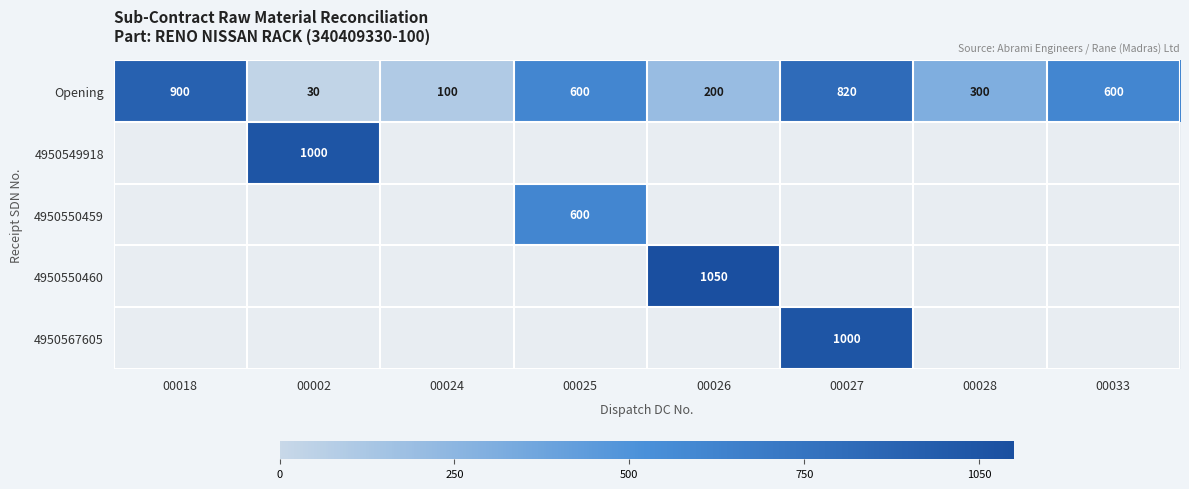

What is the sum of all Opening values?

3550